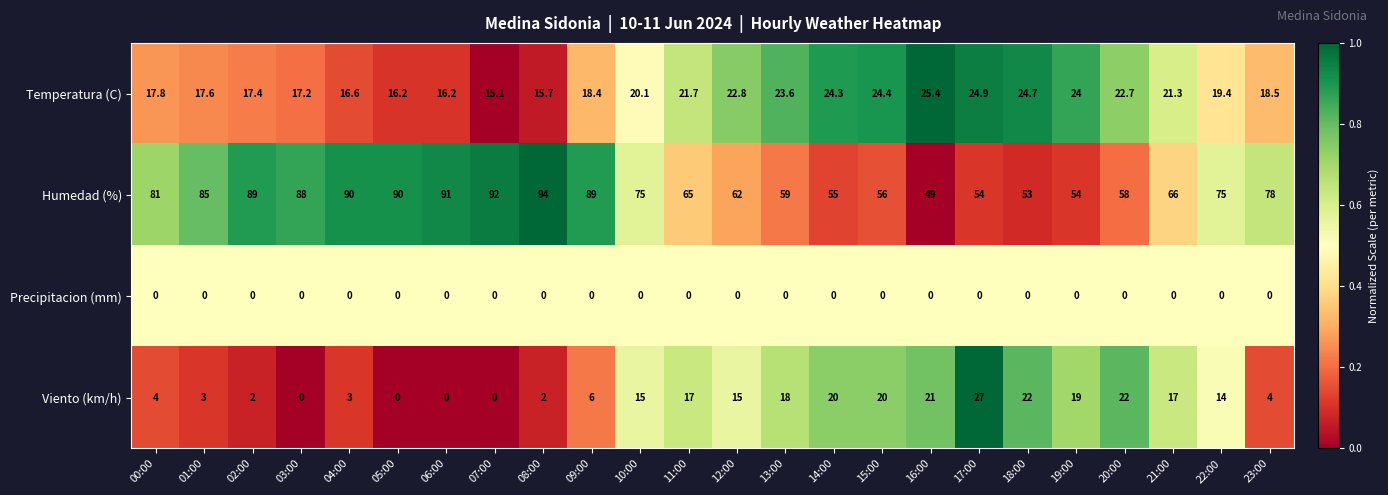

What is the difference between the Viento (km/h) values at 18:00 and 03:00?

22.0